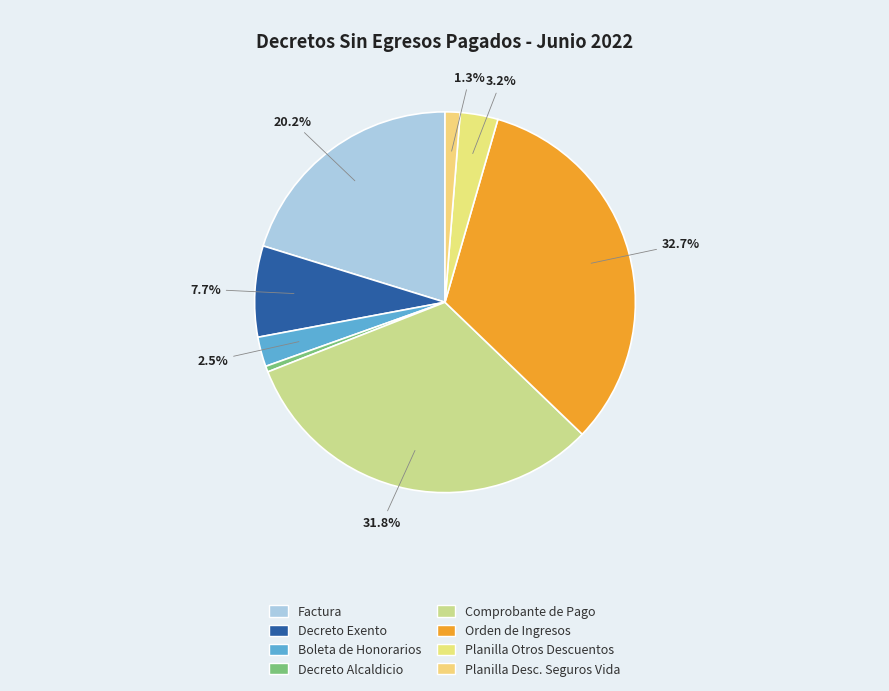

To the nearest percent, what is the difference between the largest and smallest slice percentages?

32%